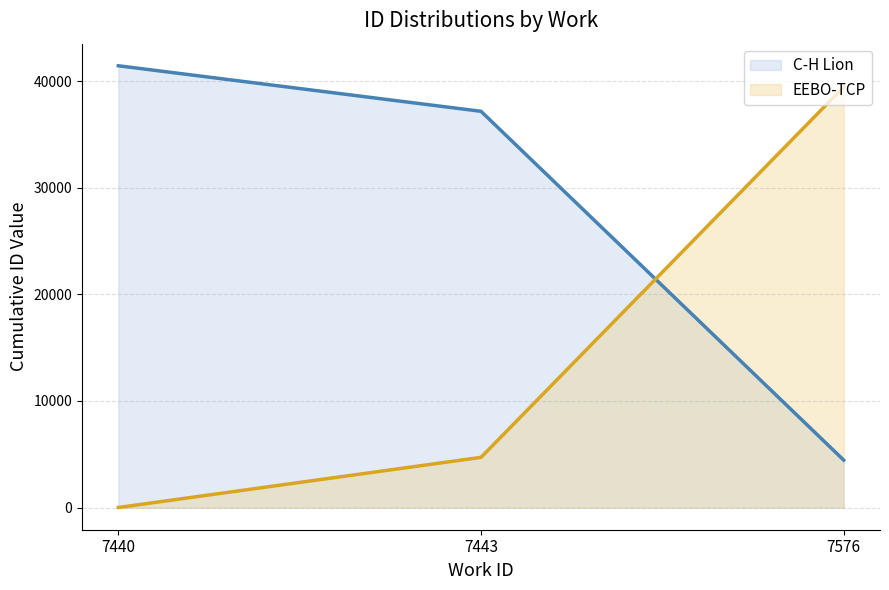

Between 7440 and 7443, which series saw the biggest shift?

EEBO-TCP (line)